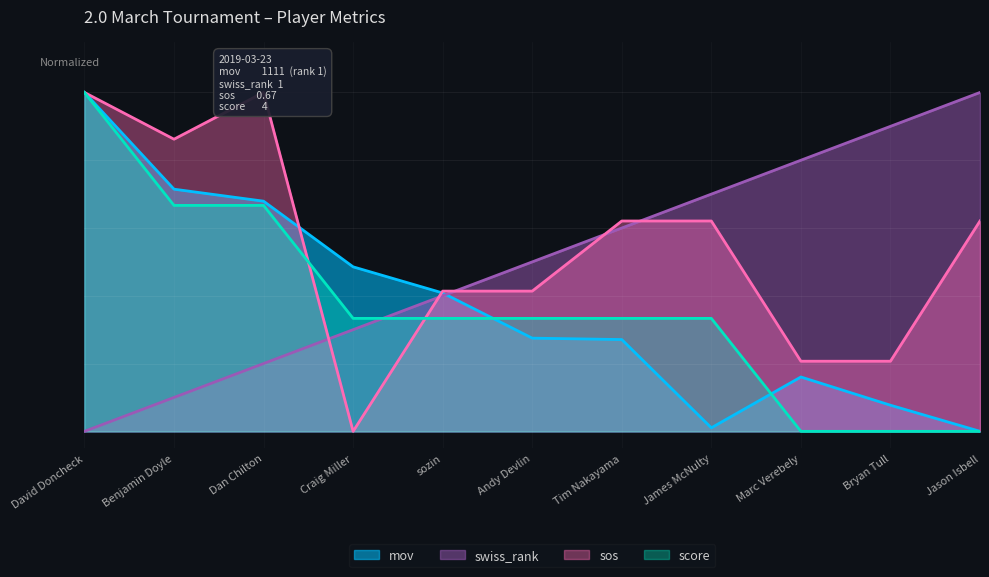

What is the maximum value for mov?

1.0